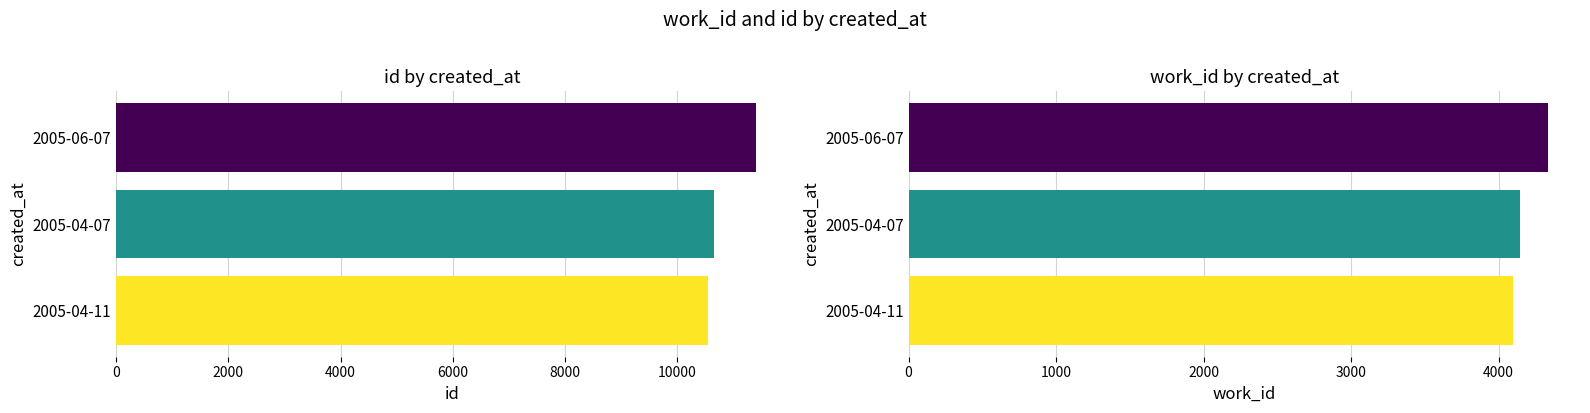

What is the average value of the id series?

10866